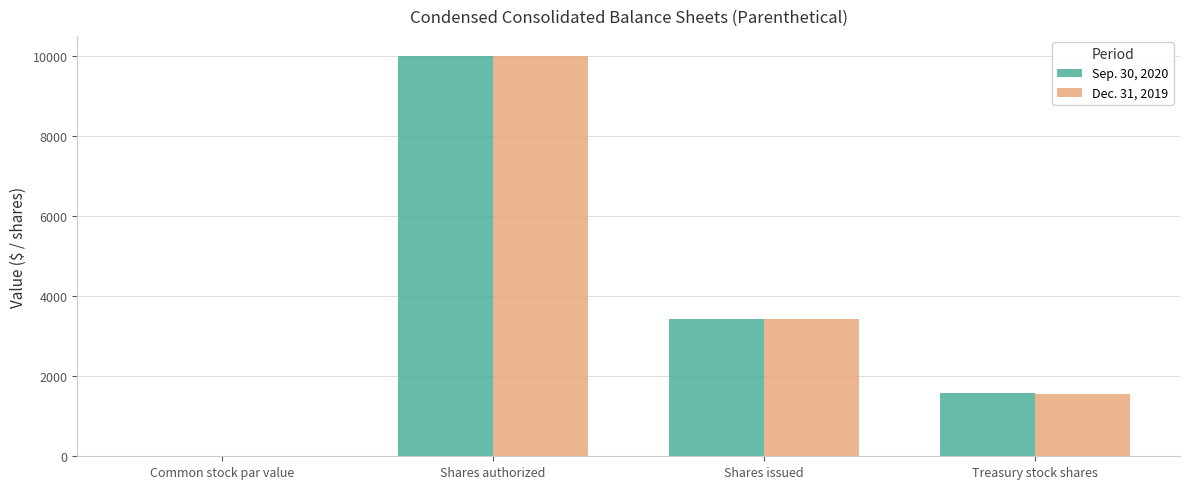

What is the total value across all series at Shares issued?

6840.0